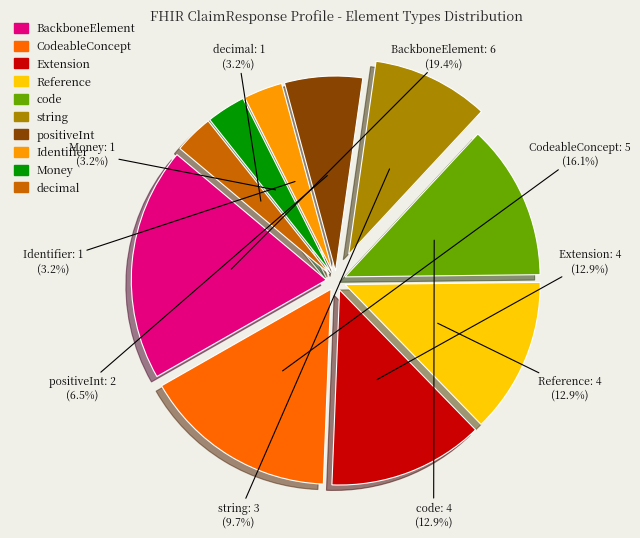

True or false: Extension accounts for 13% of the total.

True